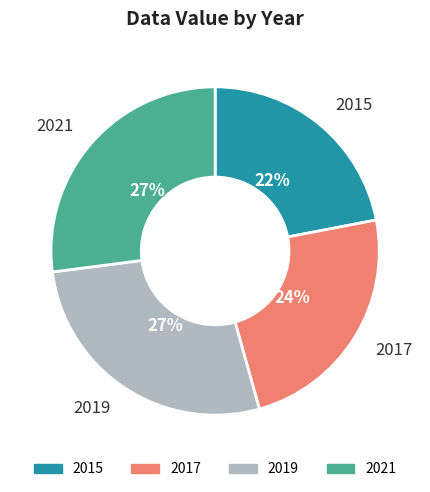

How many slices are in this pie chart?

4